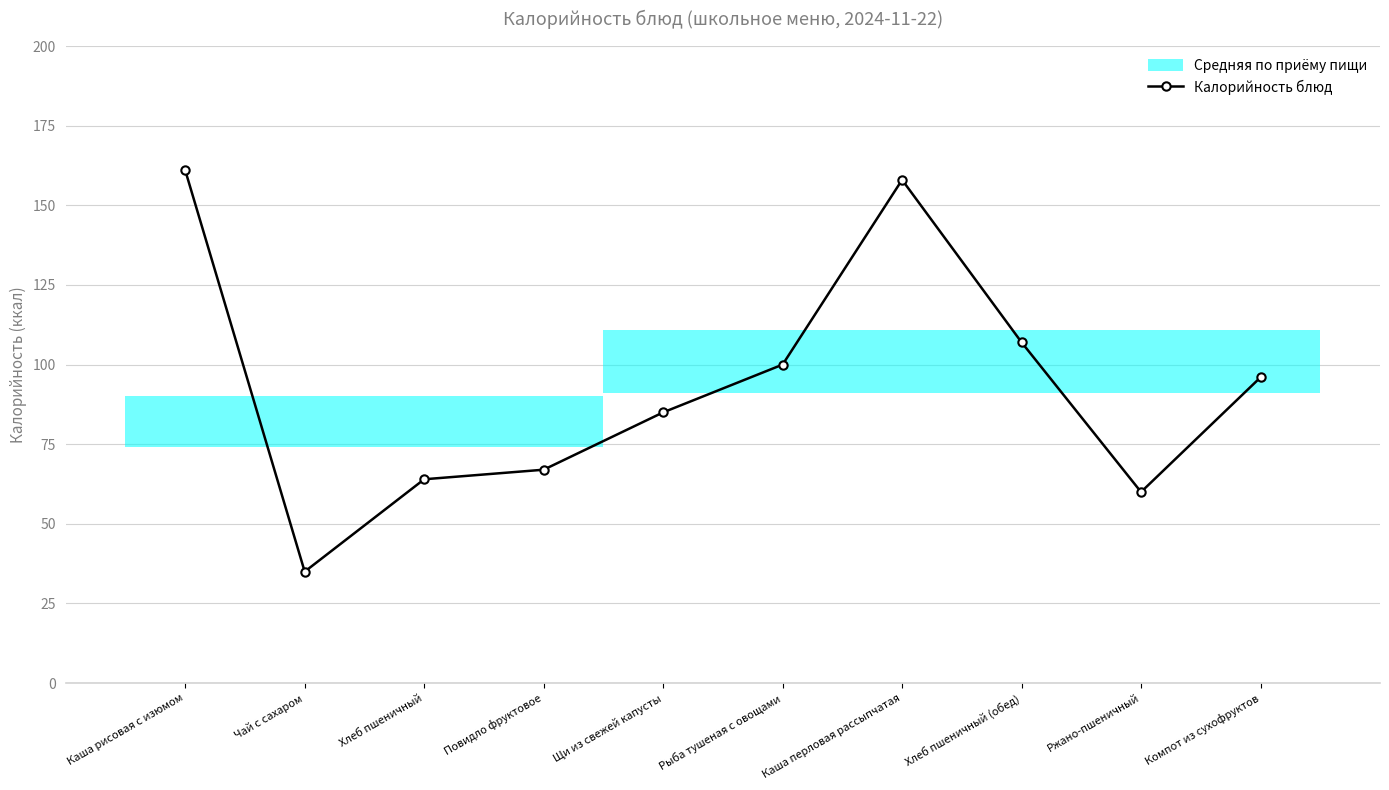

Reading right to left, what are all the values shown in this chart?

96	60	107	158	100	85	67	64	35	161